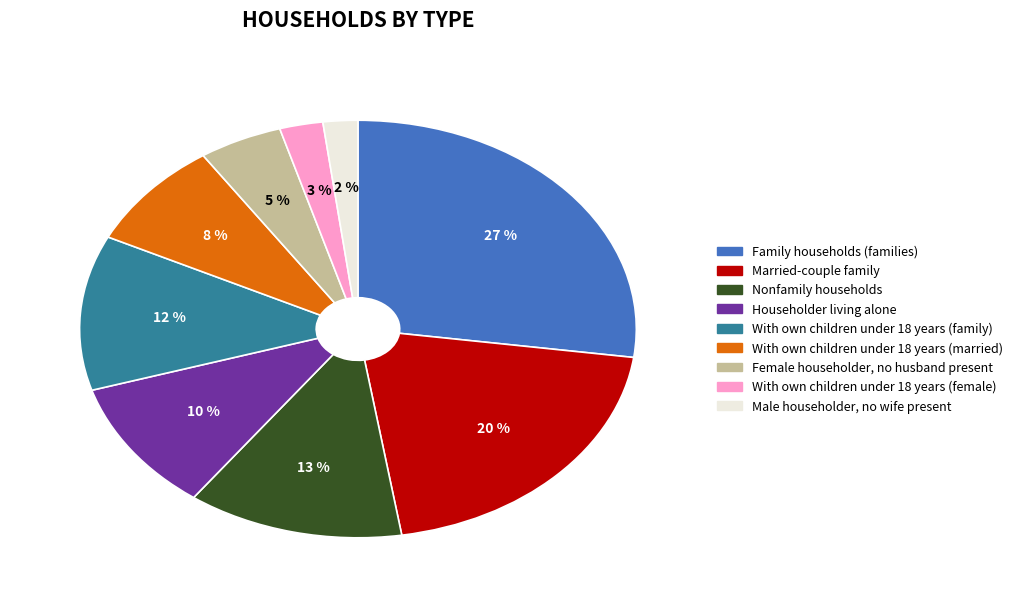

The Family households (families) slice represents 17% of the pie. True or false?

False